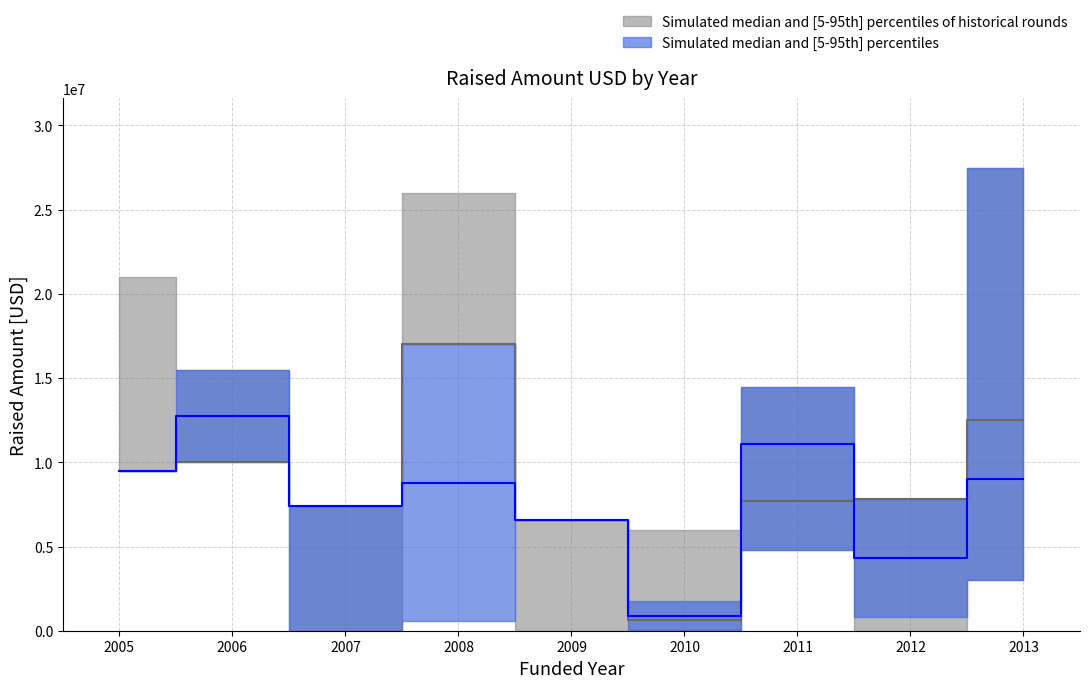

The value of blue_lower at 2007 is -4814863. True or false?

False